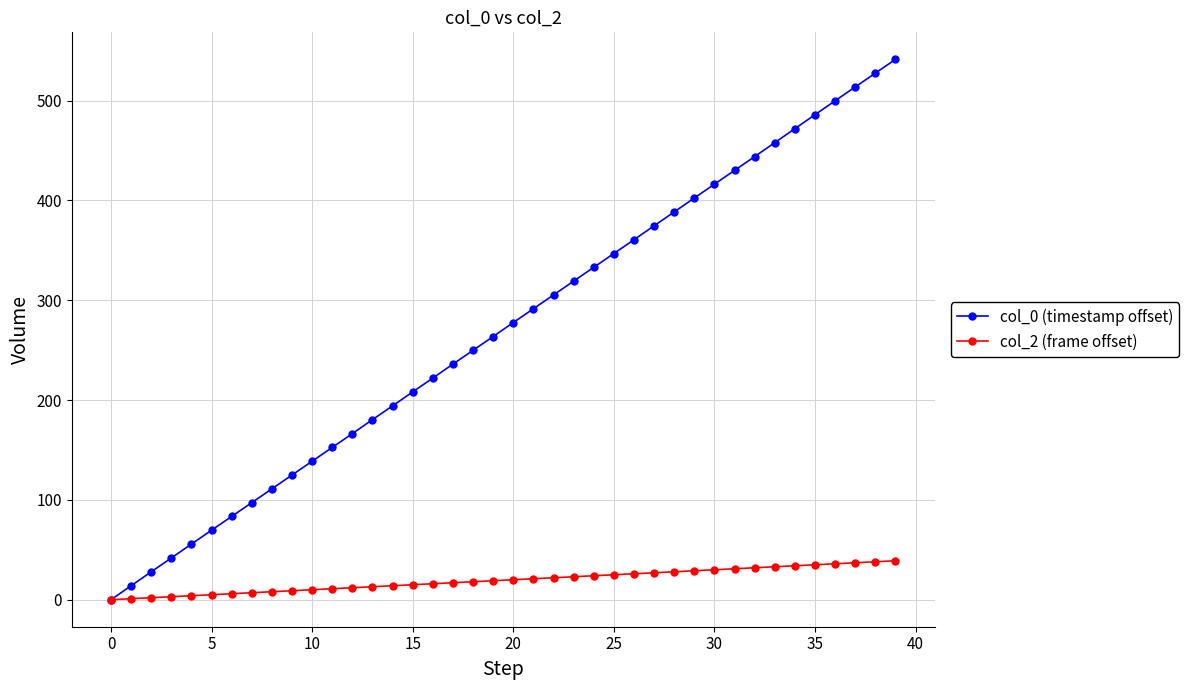

True or false: col_0 (timestamp offset) has more than 1 interior local peaks.

False